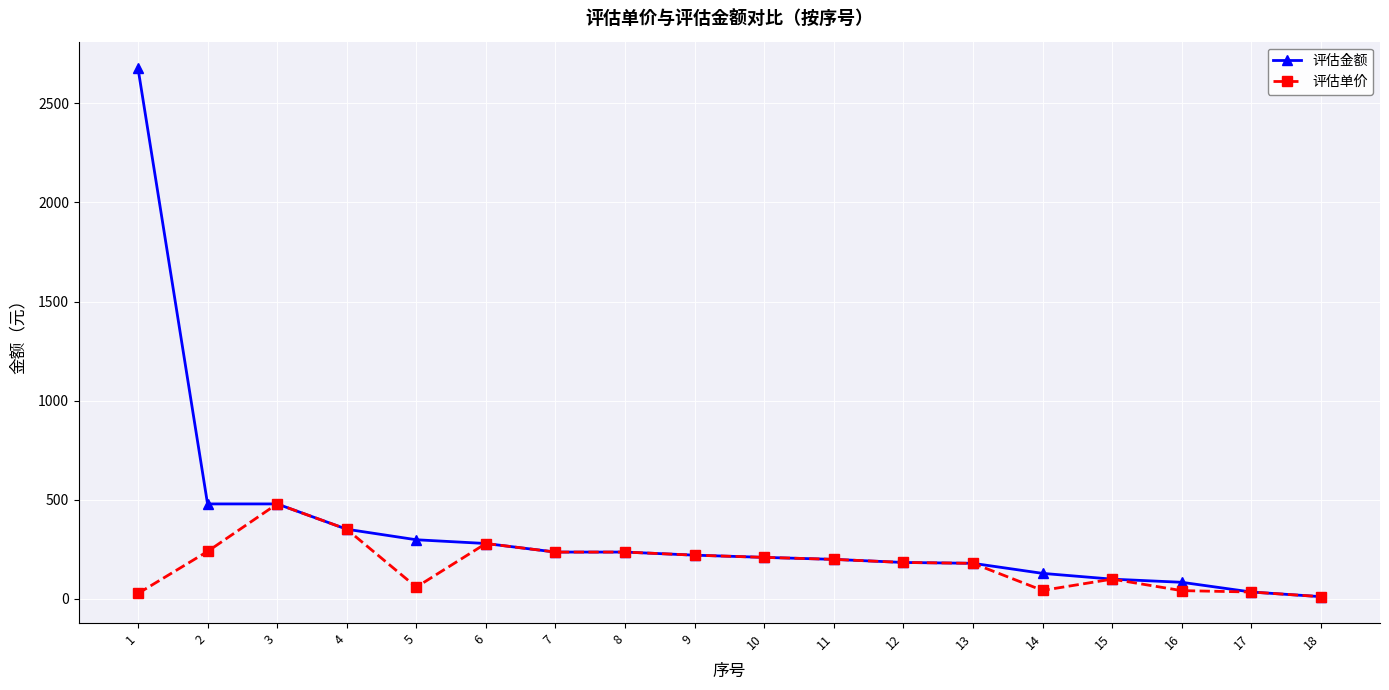

How many lines are shown in the chart?

2